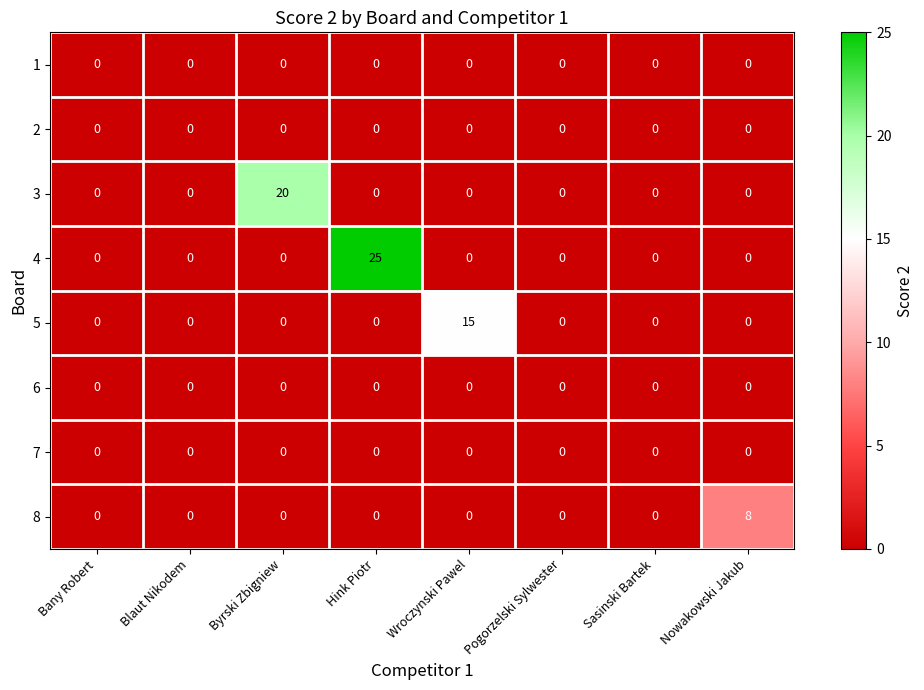

True or false: 4 has a value of 8 at Hink Piotr.

False